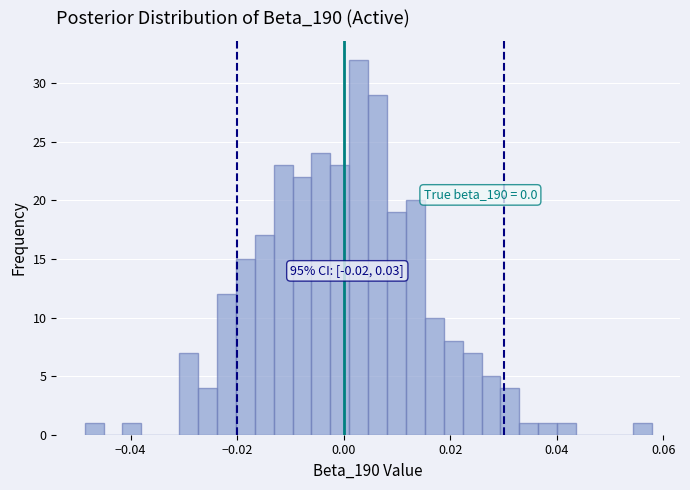

Around what value on the x-axis is the tallest bar? Give the approximate position of its centre, as read against the axis.

0.002